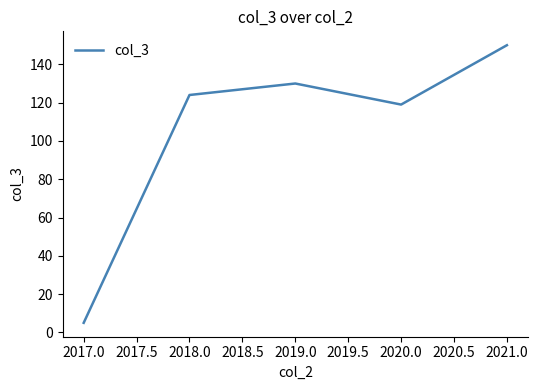

Which label corresponds to the largest value in the chart?

2021.0